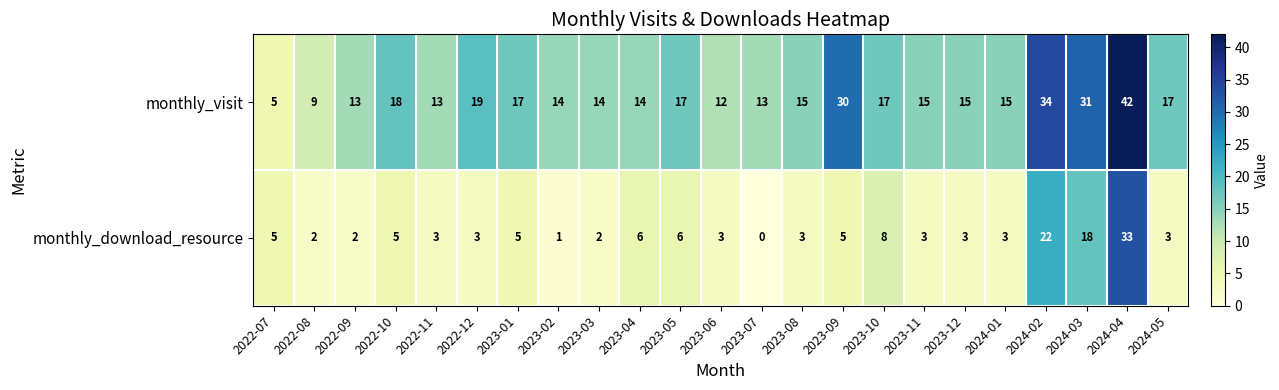

Between 2023-11 and 2024-03, which series saw the biggest shift?

monthly_visit